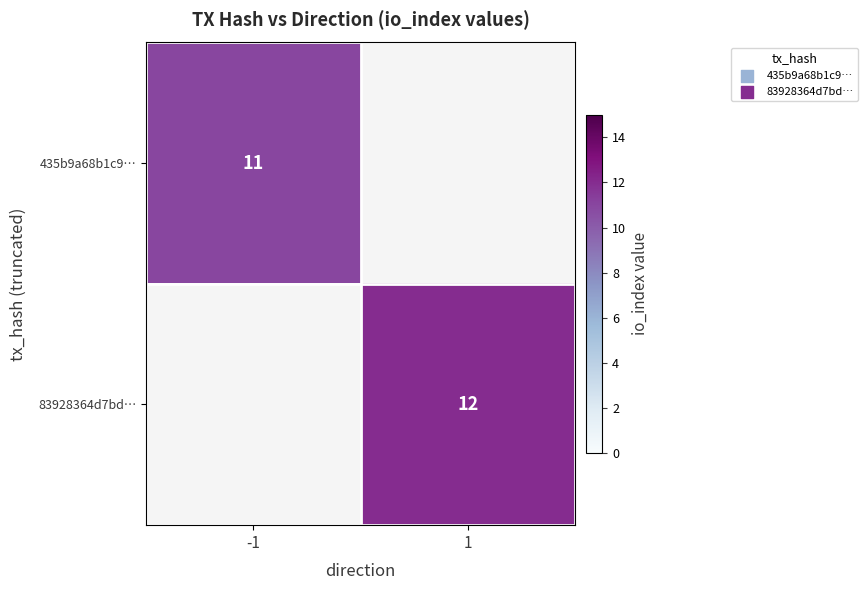

The value of 83928364d7bd… at 1 is 12. True or false?

True